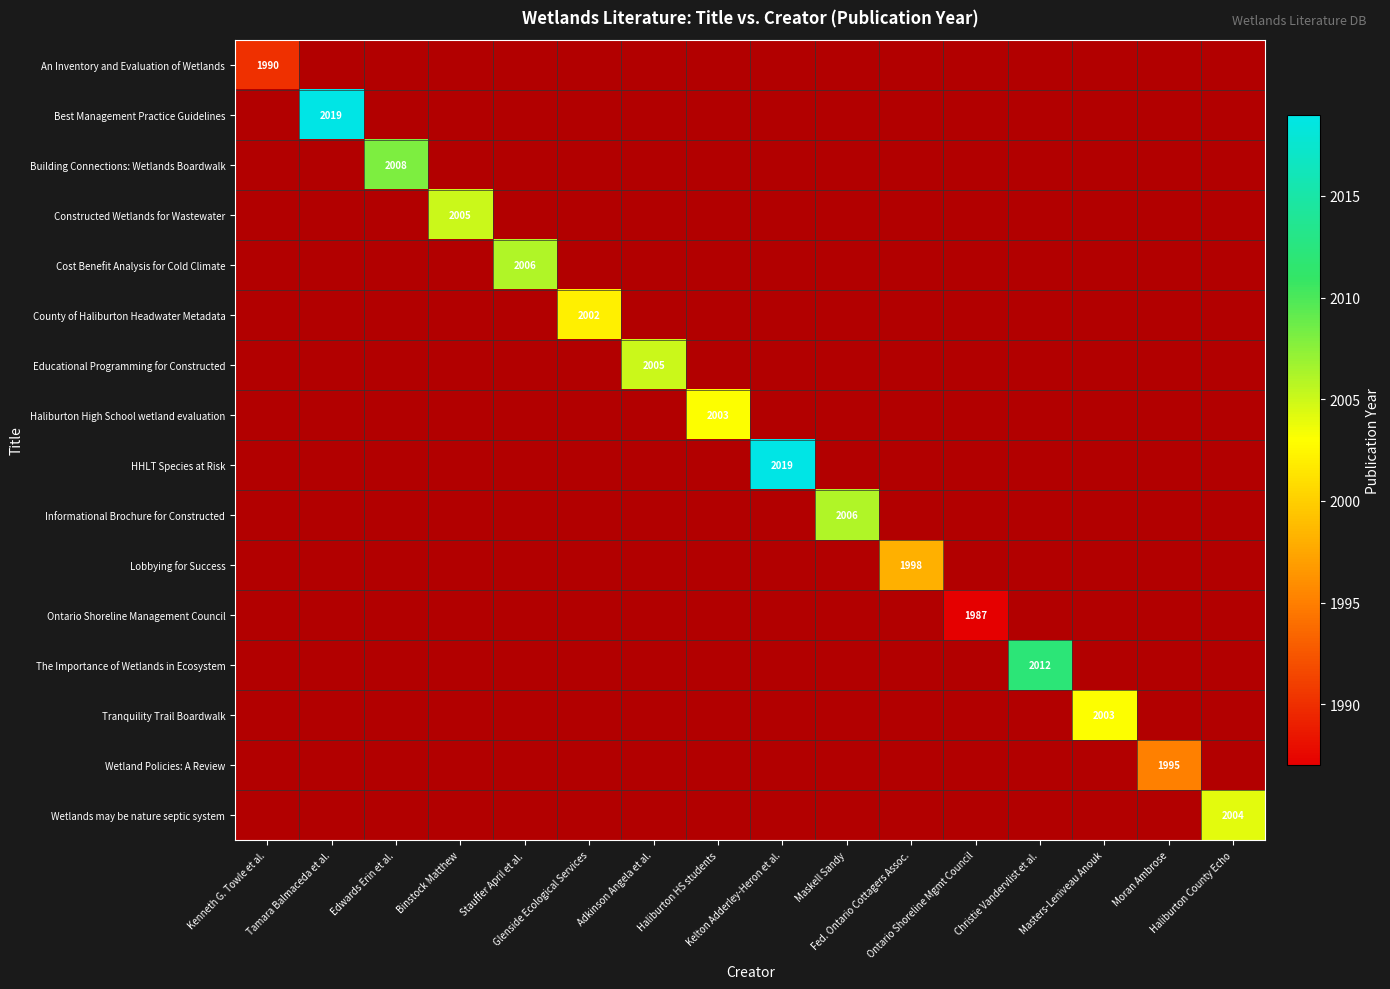

What is the maximum value shown in the chart?

2019.0